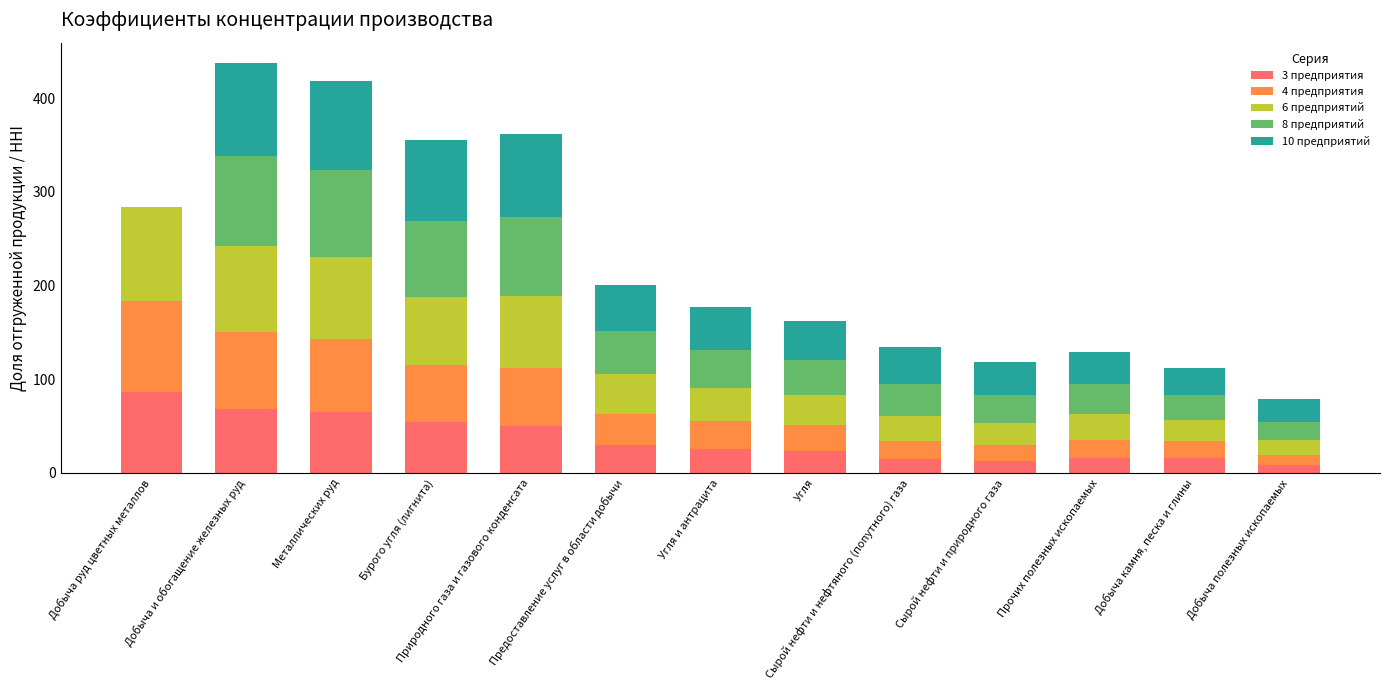

The value of 3 предприятия at Добыча руд цветных металлов is 85.9. True or false?

True